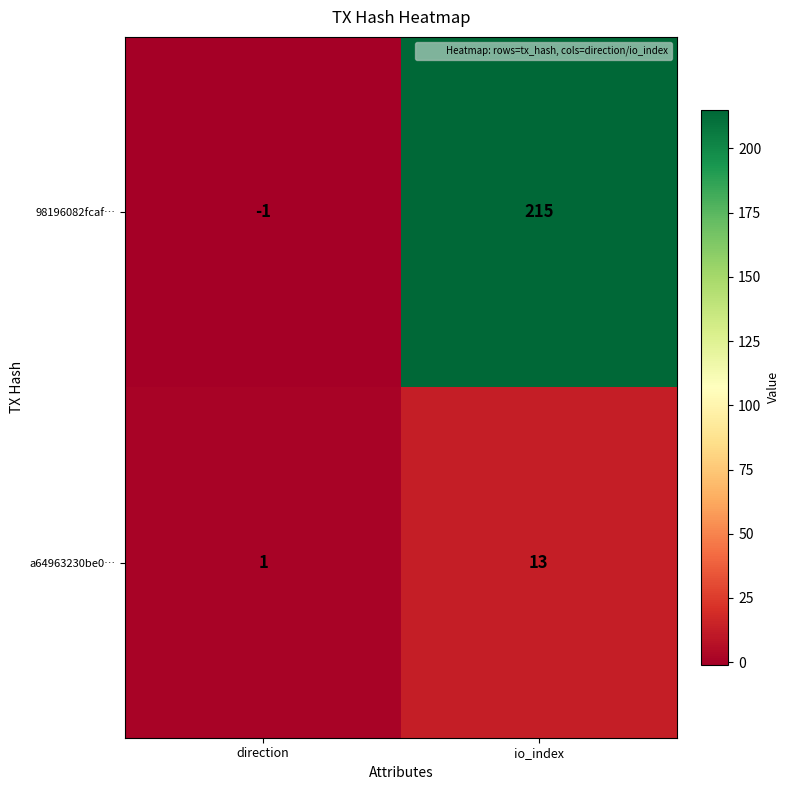

Count the number of categories in the chart.

2